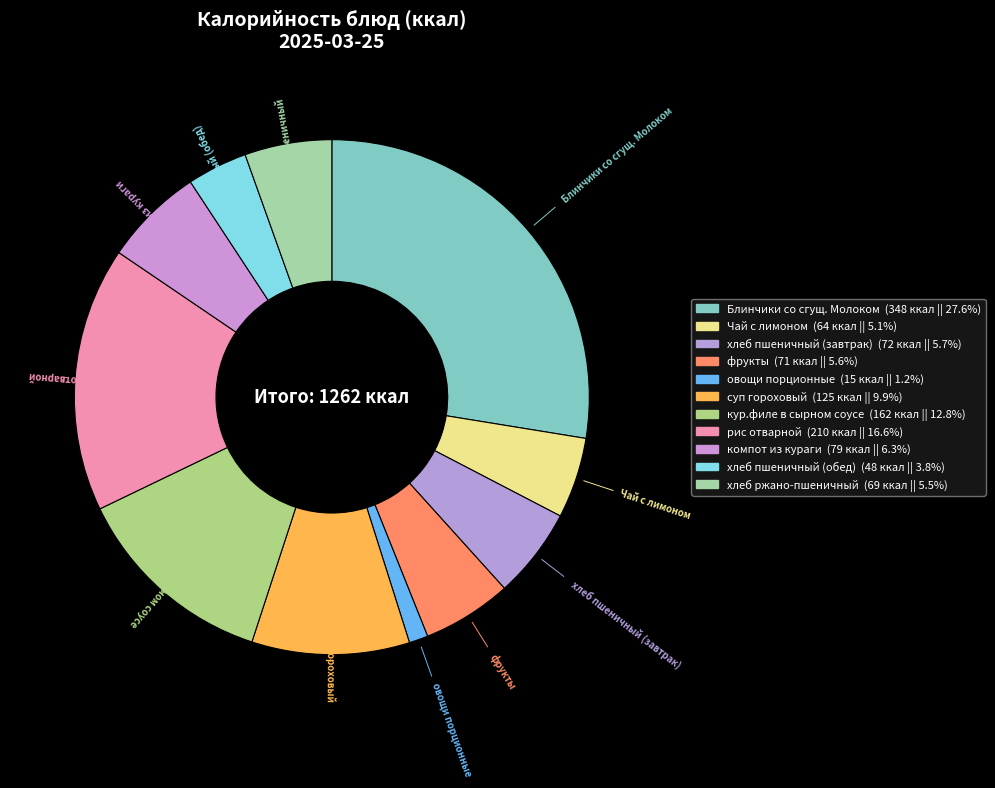

The Блинчики со сгущ. Молоком slice represents 28% of the pie. True or false?

True